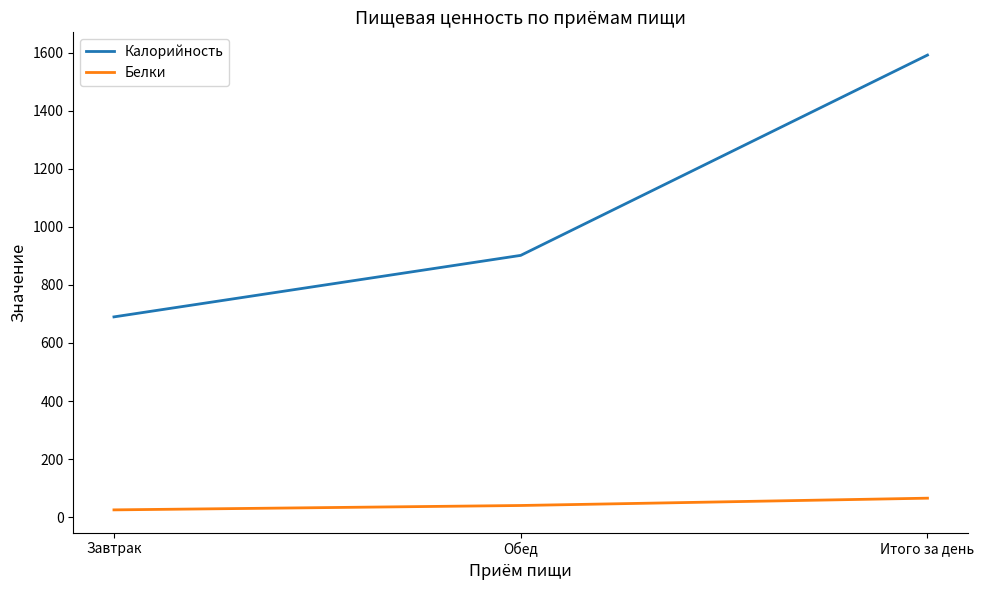

Is this an area chart (filled region under the line)?

No